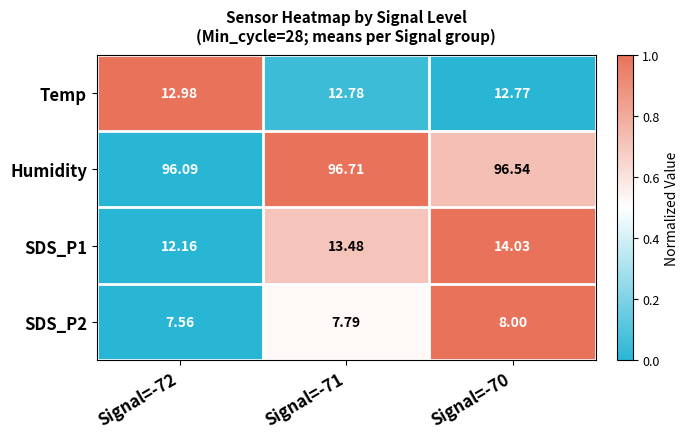

How many data points does each series have?

3